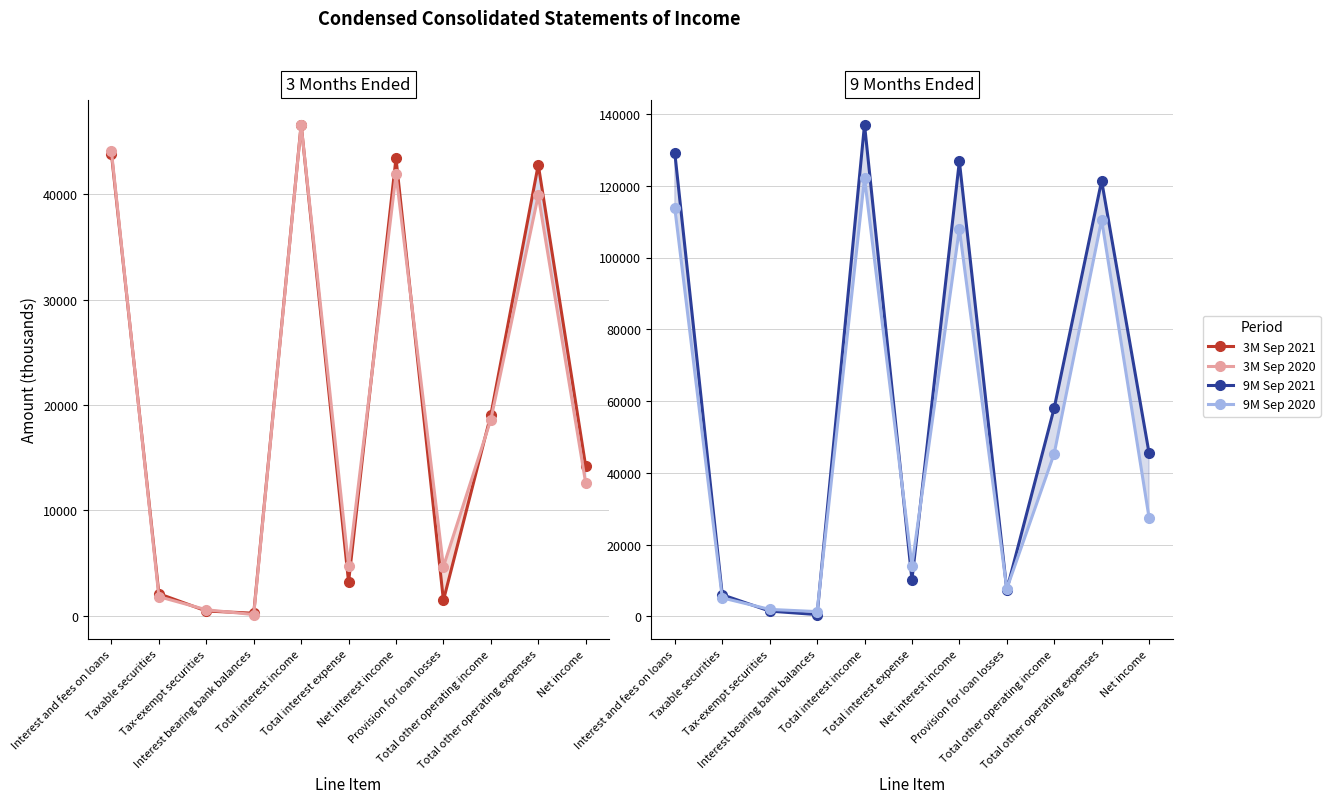

What is the difference between the 3M Sep 2021 values at Total other operating income and Total interest income?

27563